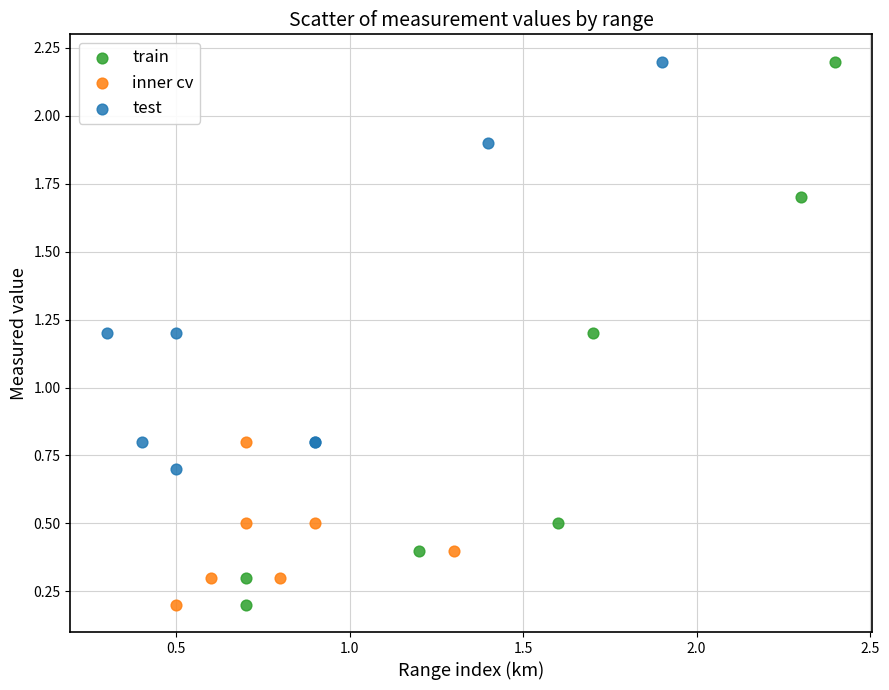

Which series has the largest Y range (max minus min)?

train